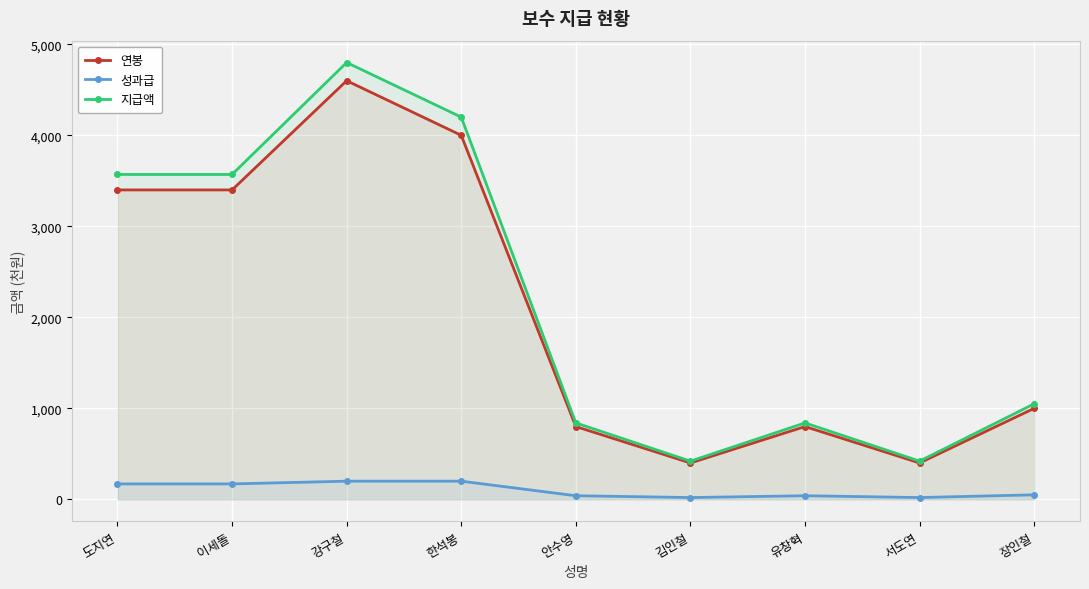

Between 장인철 and 한석봉, which is larger?

한석봉